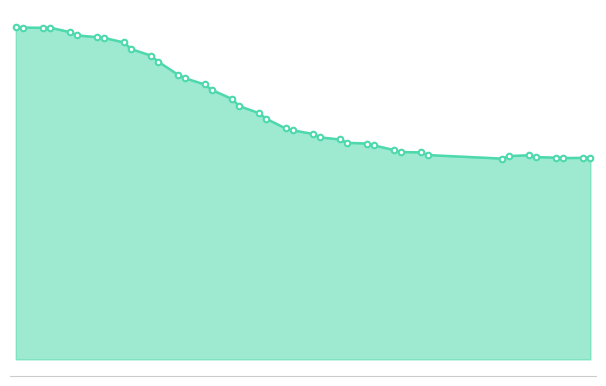

Does the chart have visible grid lines?

No